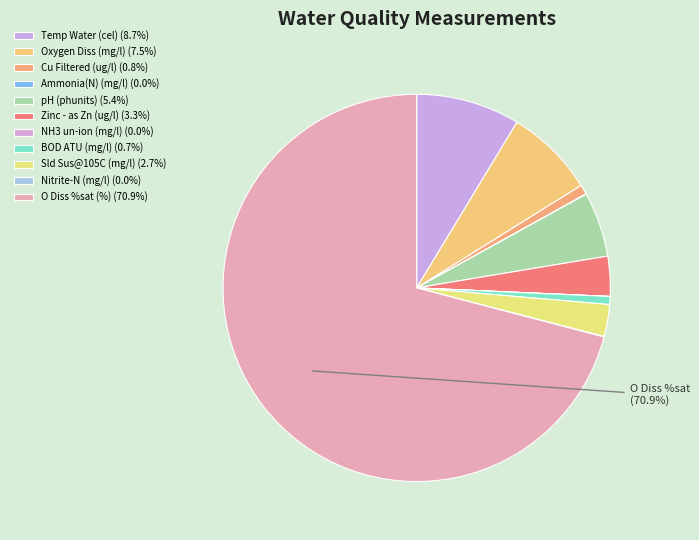

Does any single category account for the majority?

Yes